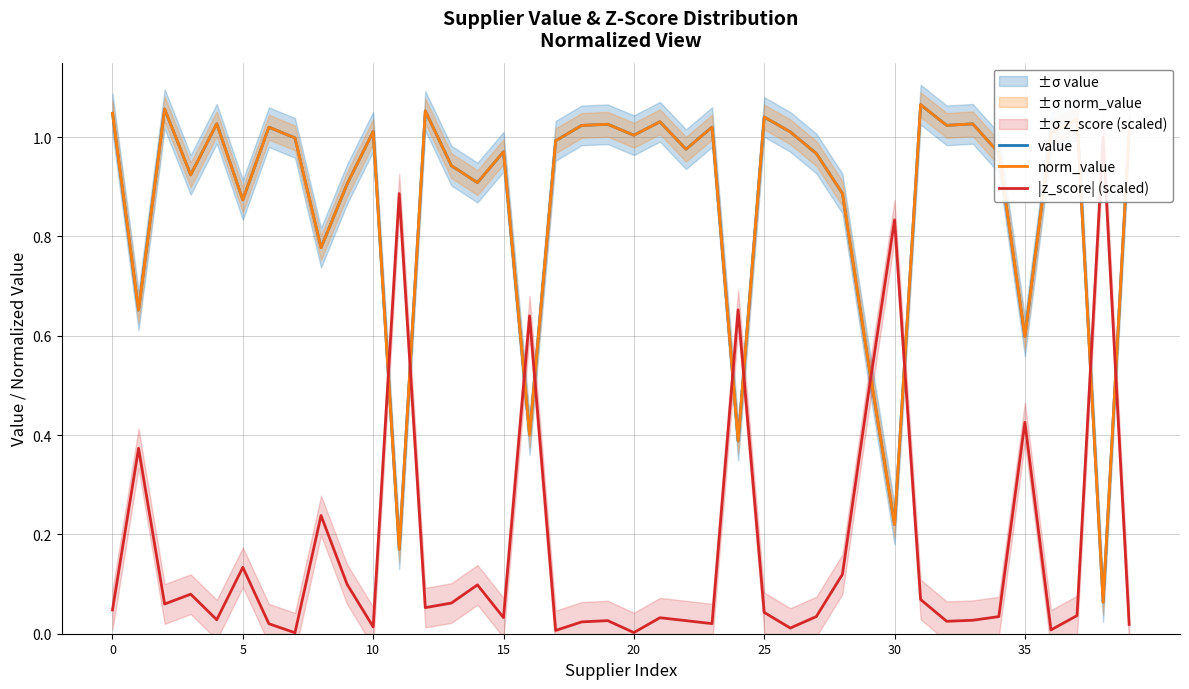

In value, how many points are higher than both neighbors (excluding endpoints)?

13